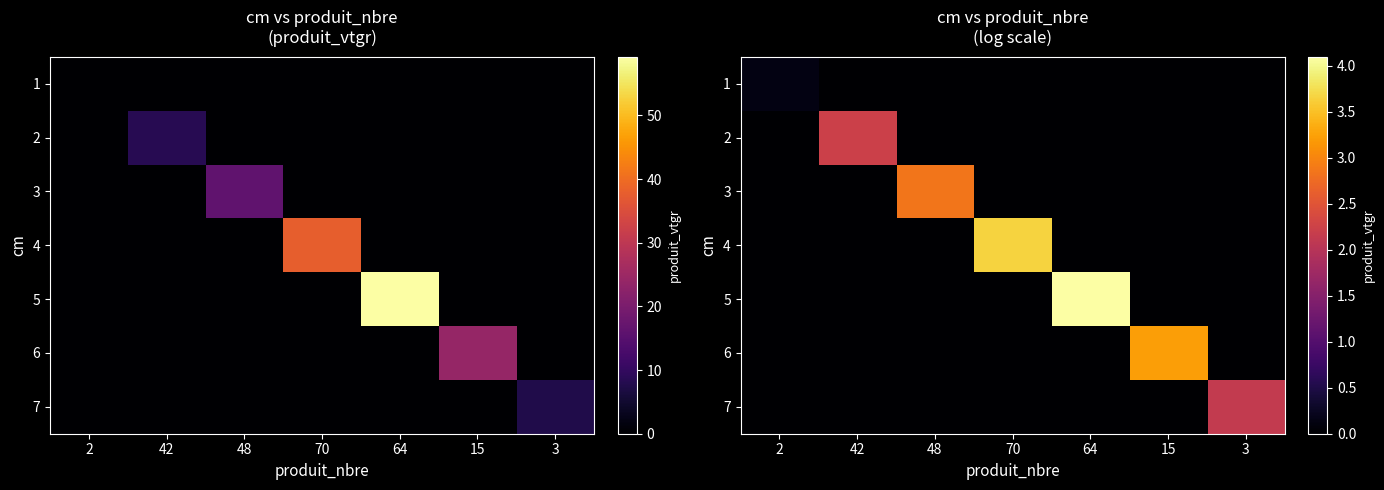

What is the spread (max minus min) of values at 64?

4.1